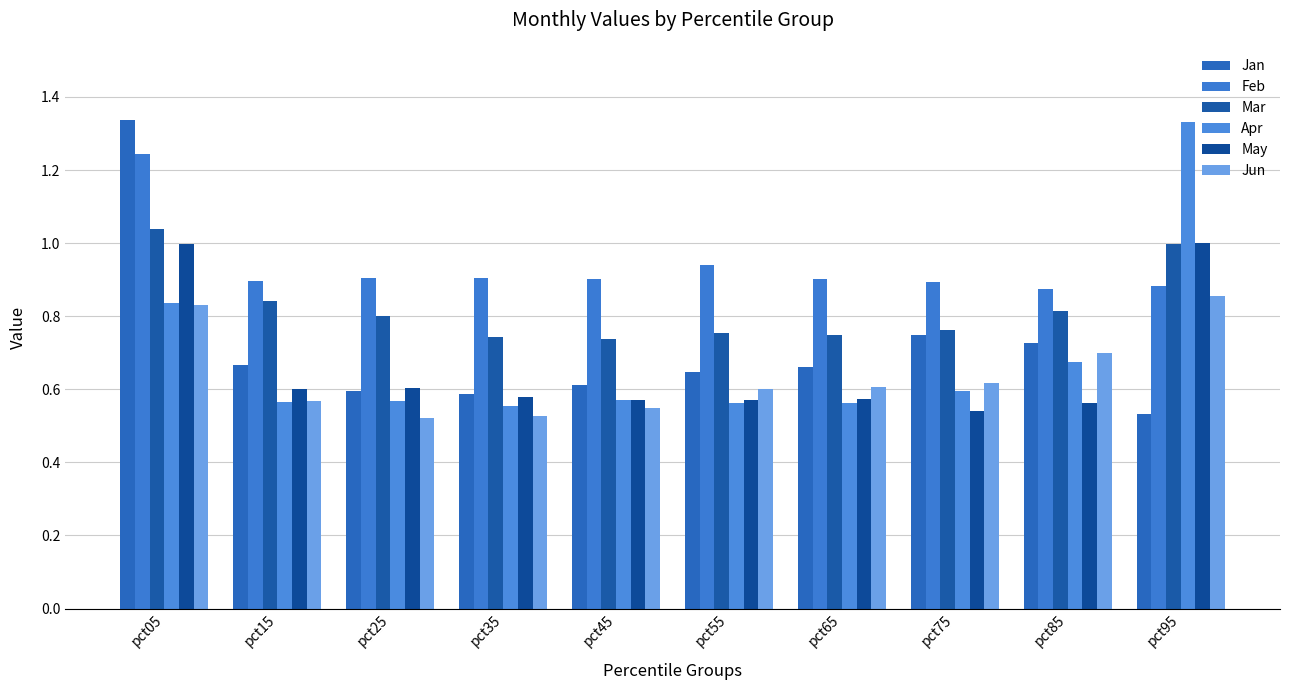

At how many categories does at least one series exceed 1?

2